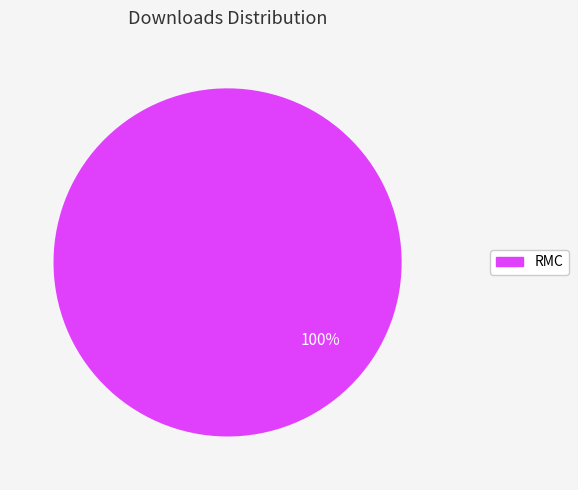

To the nearest percent, what portion does RMC represent?

100%